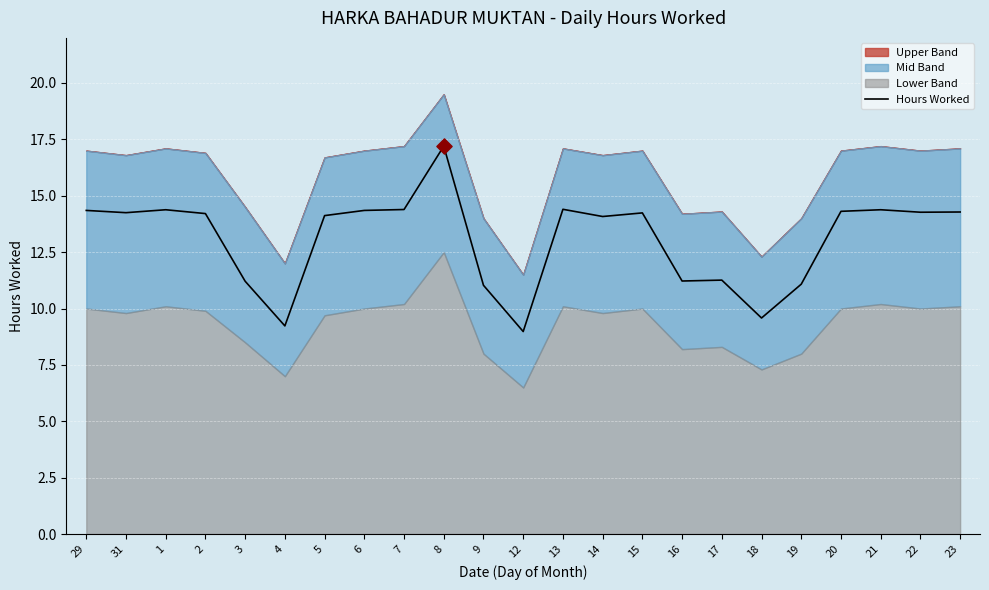

What is the ratio of the value at 8 to the value at 19?

1.6